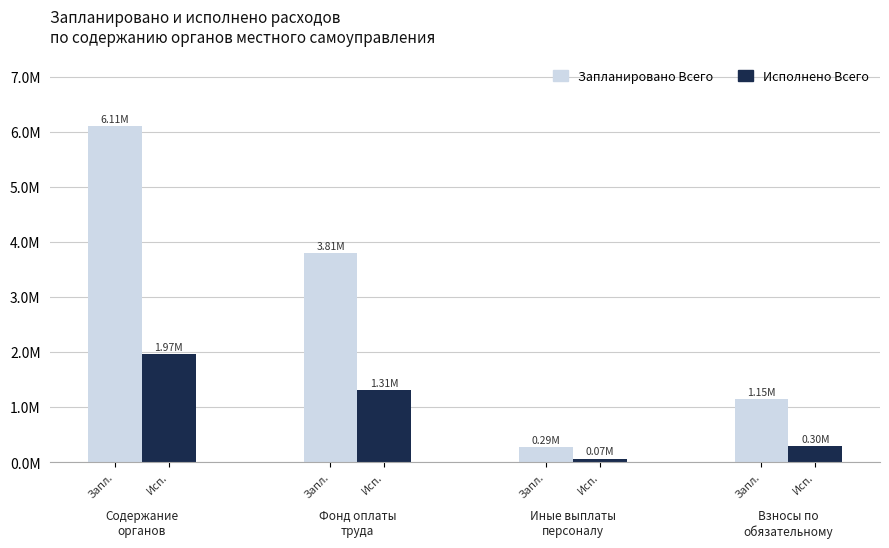

What is the label of the 4th bar from the left?

Исп.